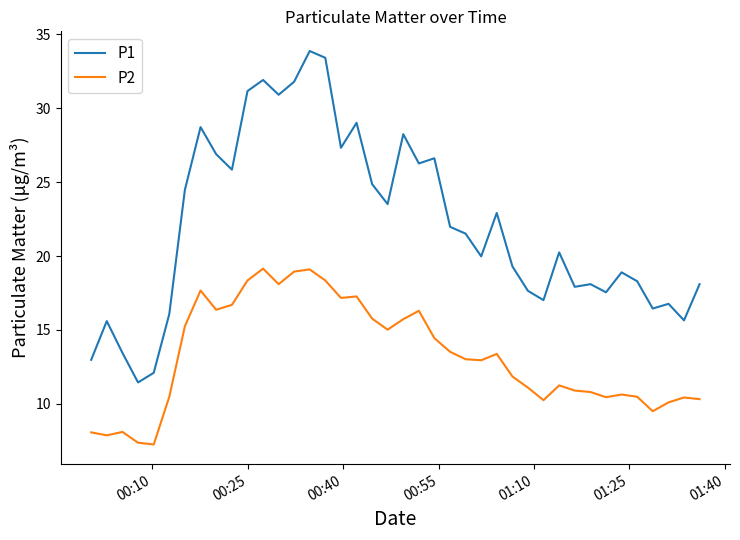

Rank the series by their maximum value, from lowest to highest.

P2, P1